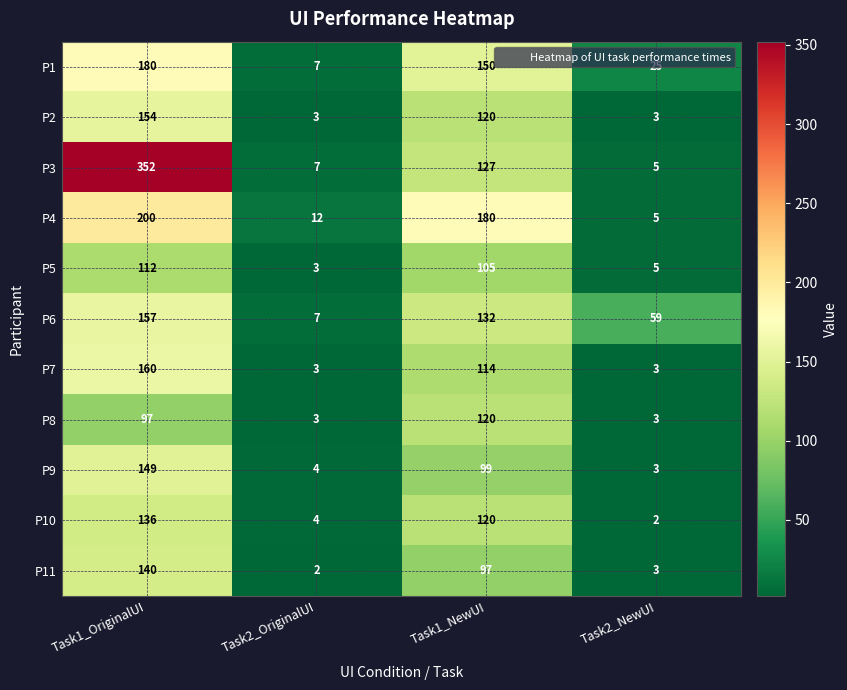

Rank the series by their maximum value, from lowest to highest.

P5, P8, P10, P11, P9, P2, P6, P7, P1, P4, P3